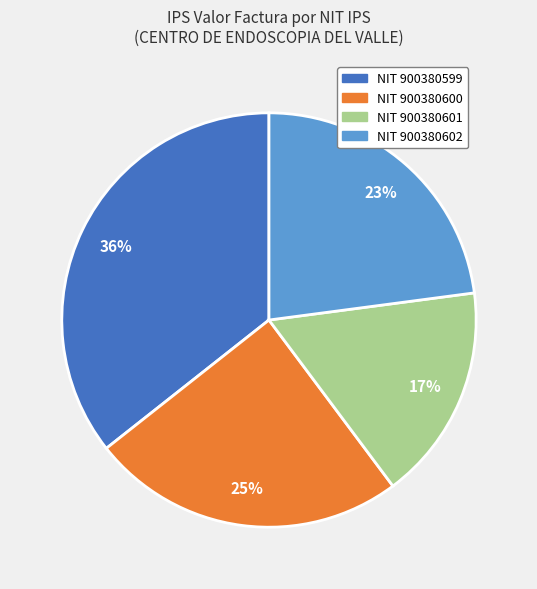

To the nearest percent, what is the difference between the largest and smallest slice percentages?

19%